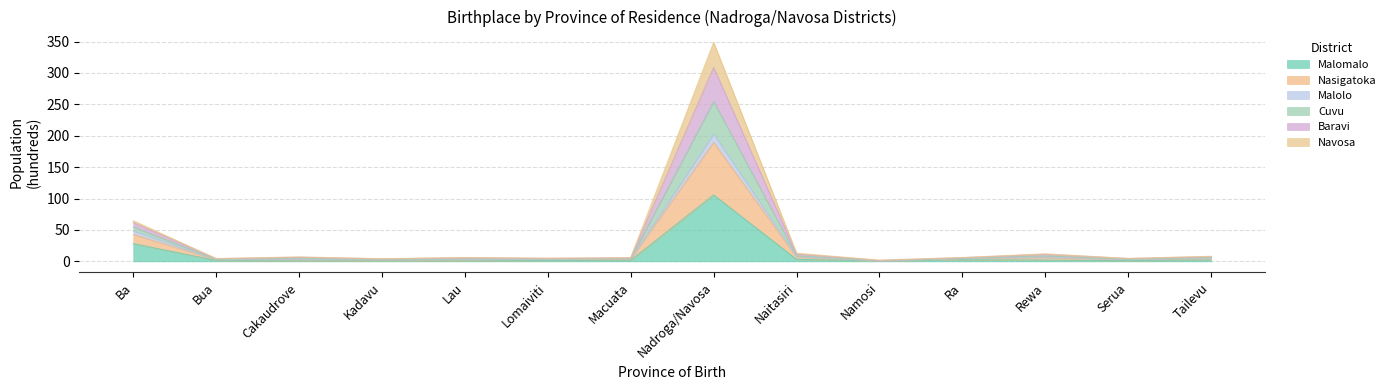

Does the chart display data point markers on the line(s)?

No